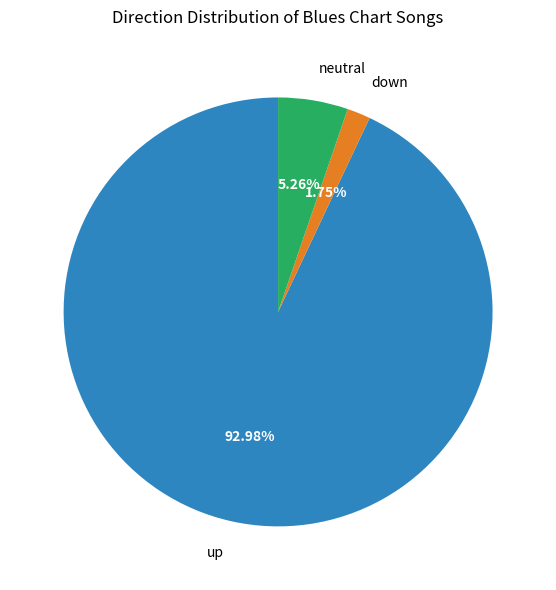

Count the number of slices in the pie.

3